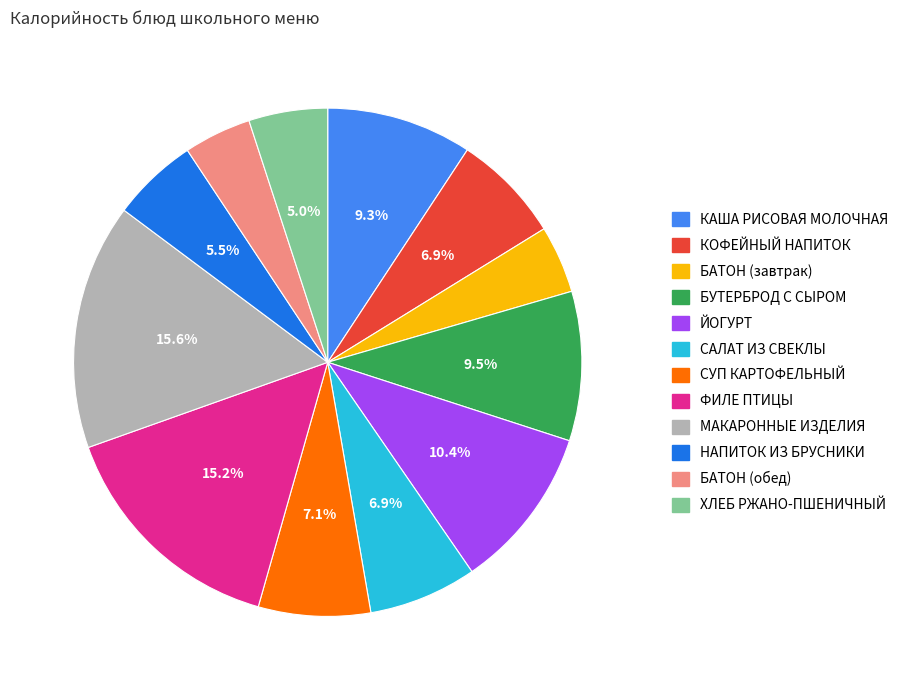

How many slices are in this pie chart?

12